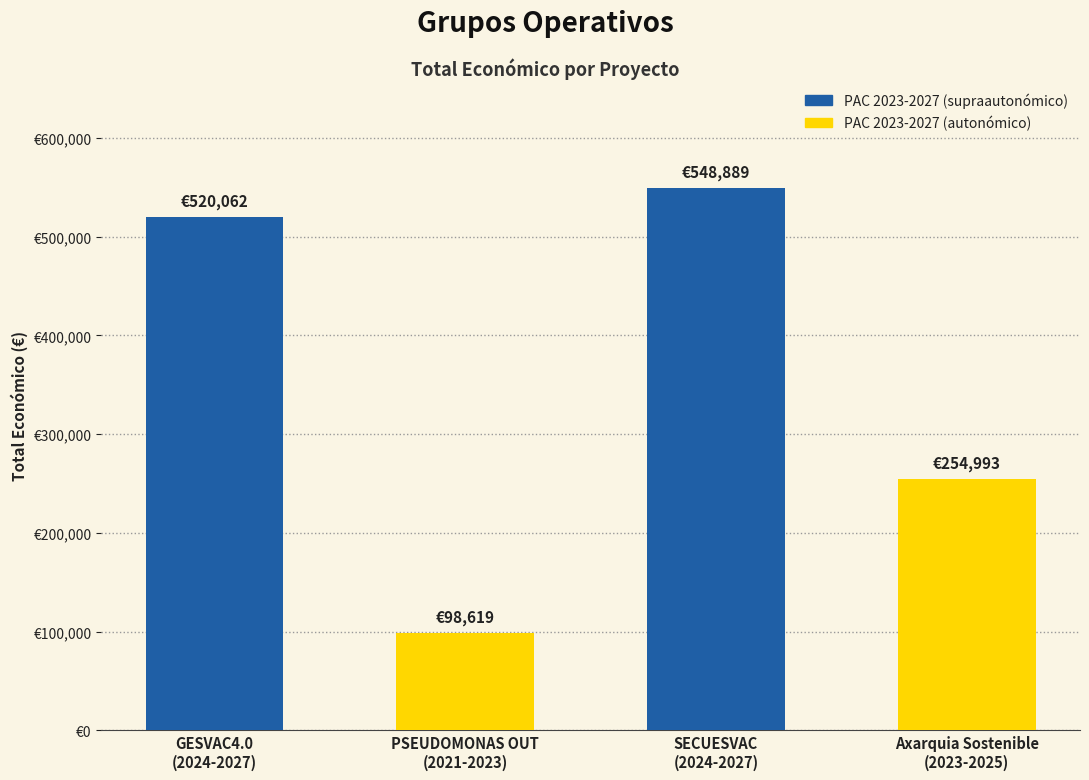

What is the value of the 2nd bar from the left?

98619